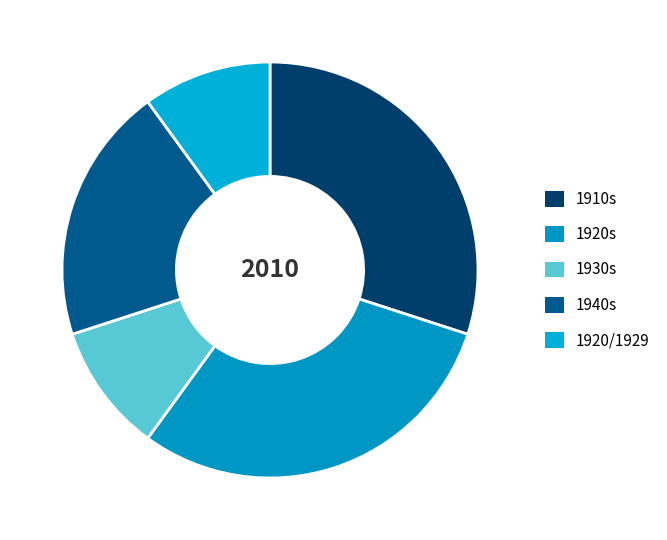

How many slices are in this pie chart?

5